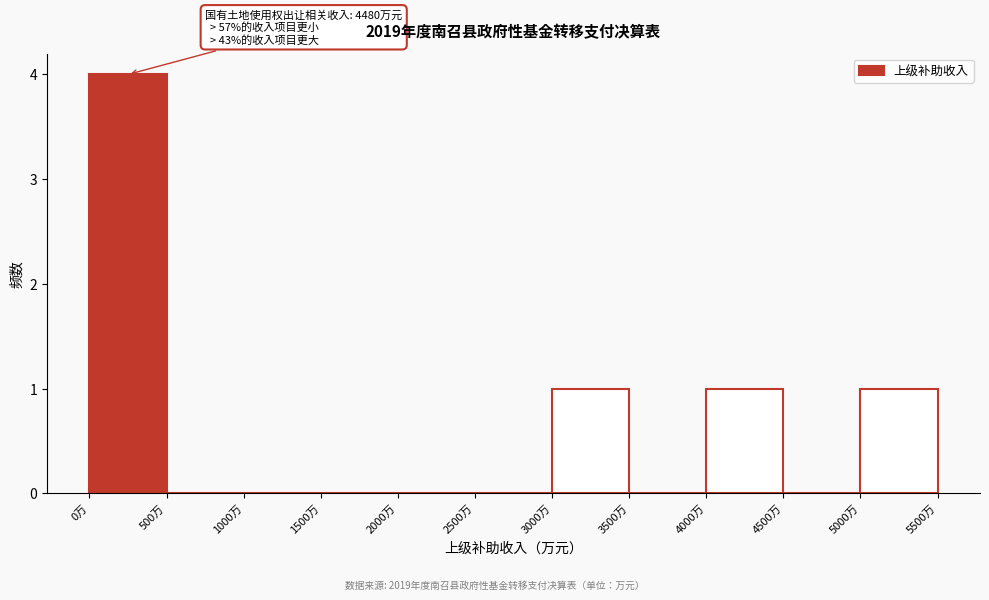

Which range on the x-axis has the tallest bar?

0 to 500